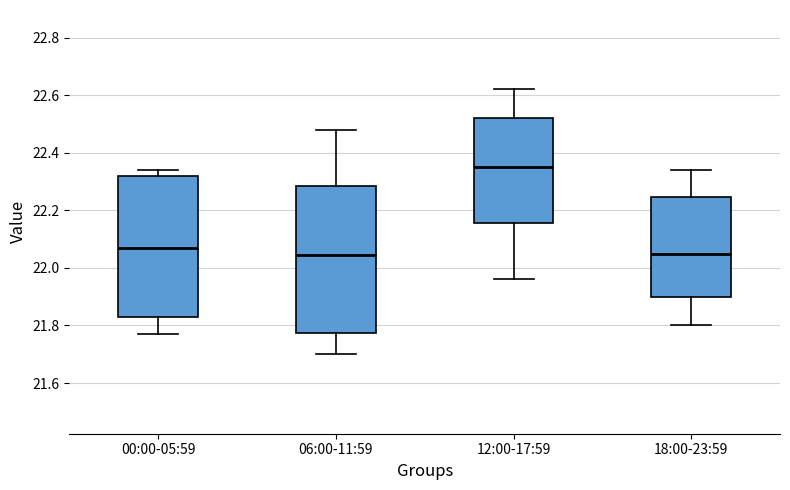

Reading left to right, read every box against the y-axis: the position of its median line, the range the box covers, and the ends of its whiskers. The values are not printed on the chart, so give them approximately, as read against the axis.

00:00-05:59: median 22.08, box 21.84 to 22.32, whiskers 21.78 to 22.34
06:00-11:59: median 22.04, box 21.78 to 22.28, whiskers 21.70 to 22.48
12:00-17:59: median 22.36, box 22.16 to 22.52, whiskers 21.96 to 22.62
18:00-23:59: median 22.06, box 21.90 to 22.24, whiskers 21.80 to 22.34